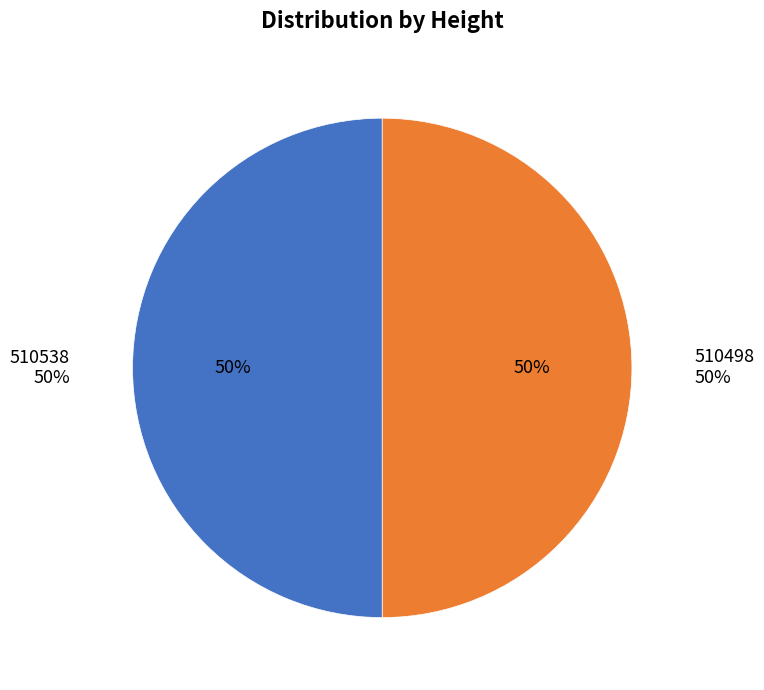

True or false: 510498 accounts for 63% of the total.

False